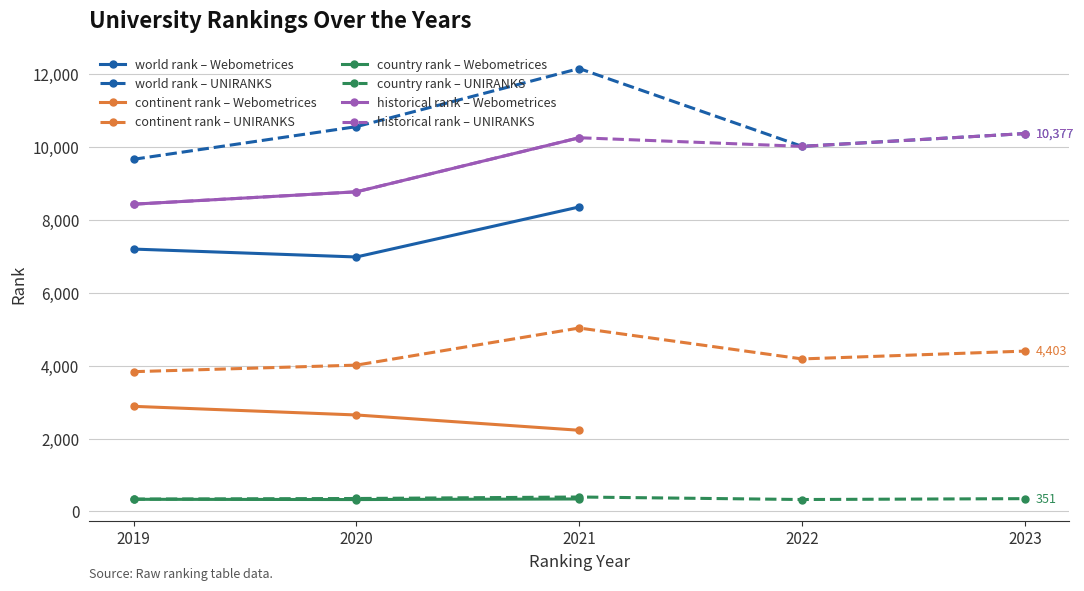

True or false: world rank and continent rank intersect in this chart.

False